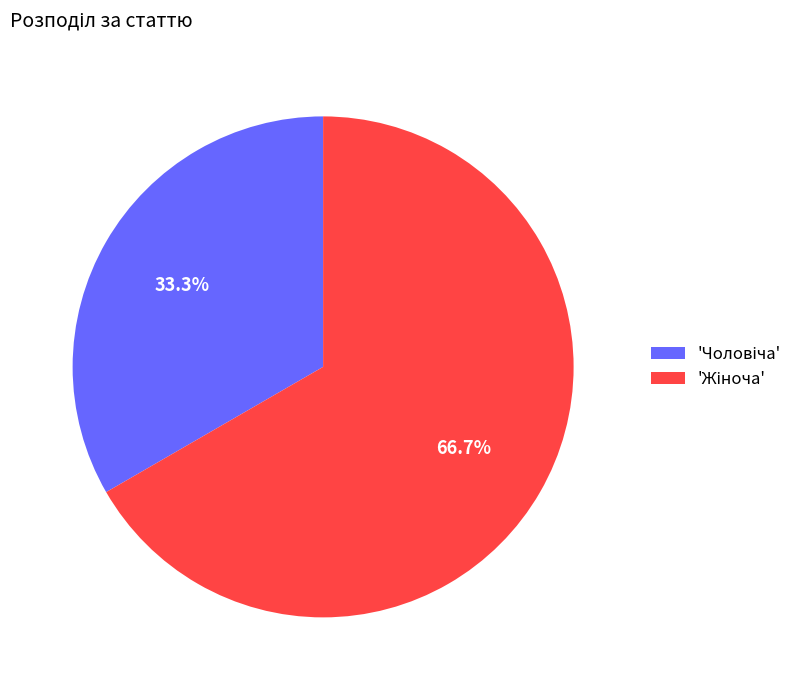

Is there any slice that represents more than half of the pie?

Yes